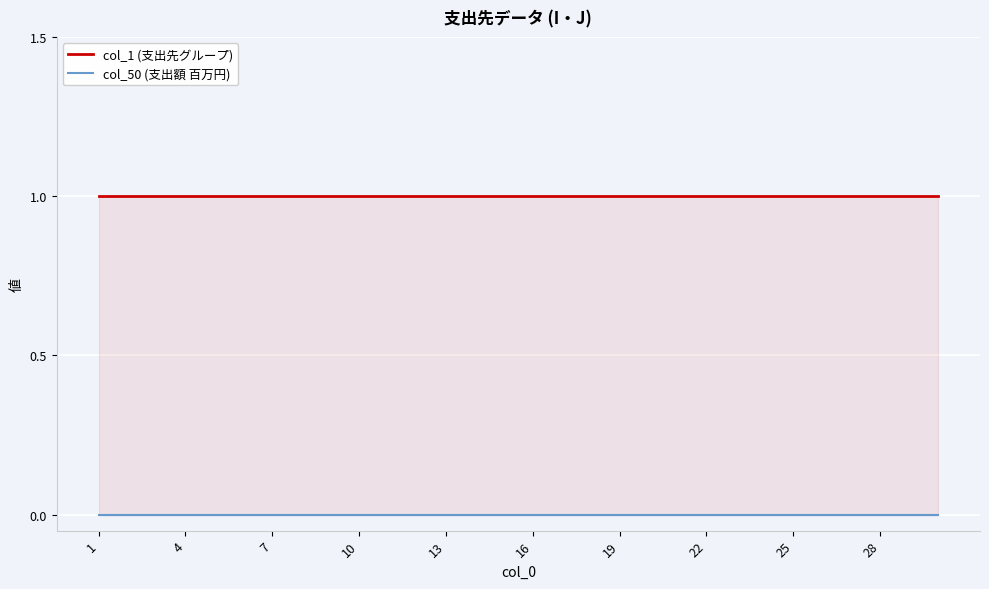

Is the value of col_50 (支出額 百万円) at 23 greater than the value of col_1 (支出先グループ) at 28?

No